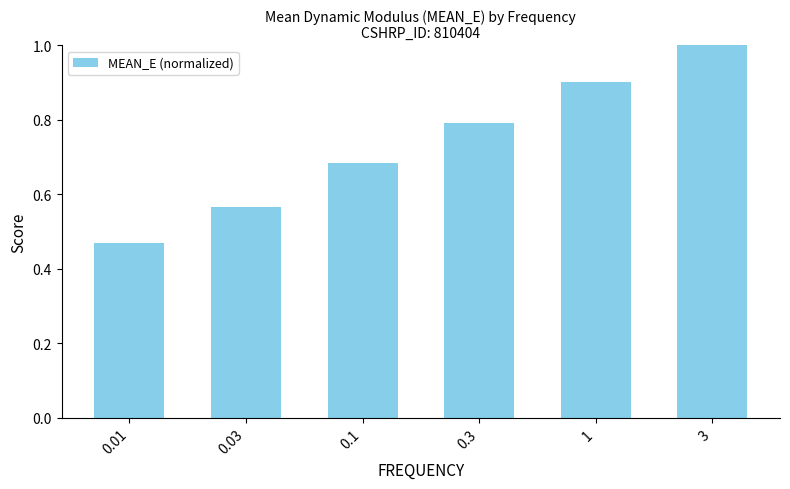

How many bars are there in total?

6